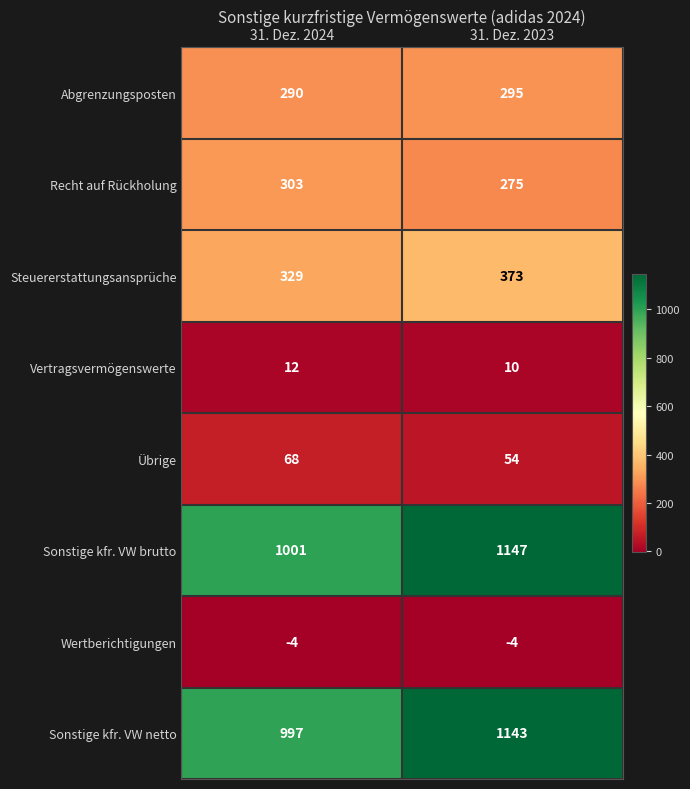

At how many categories does at least one series exceed 397?

2